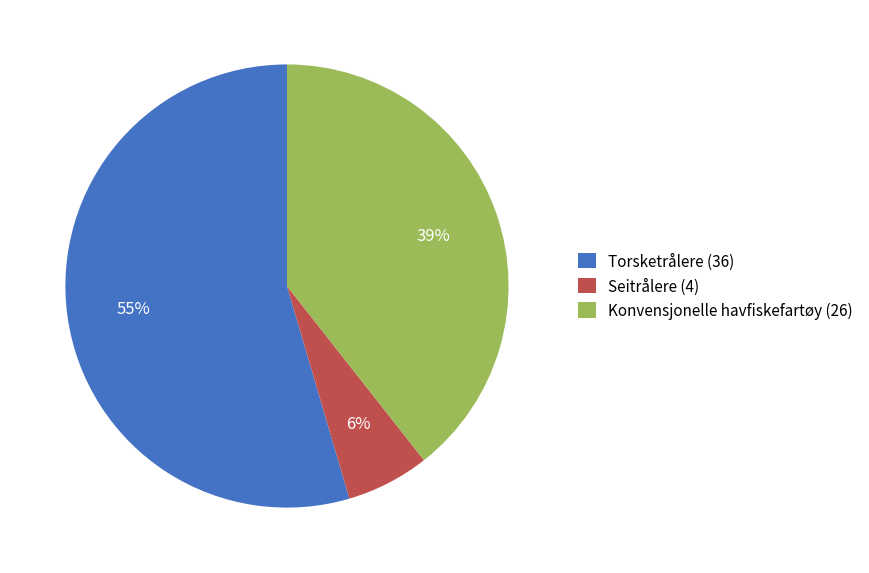

To the nearest percent, what percentage of the pie is Seitrålere (4)?

6%